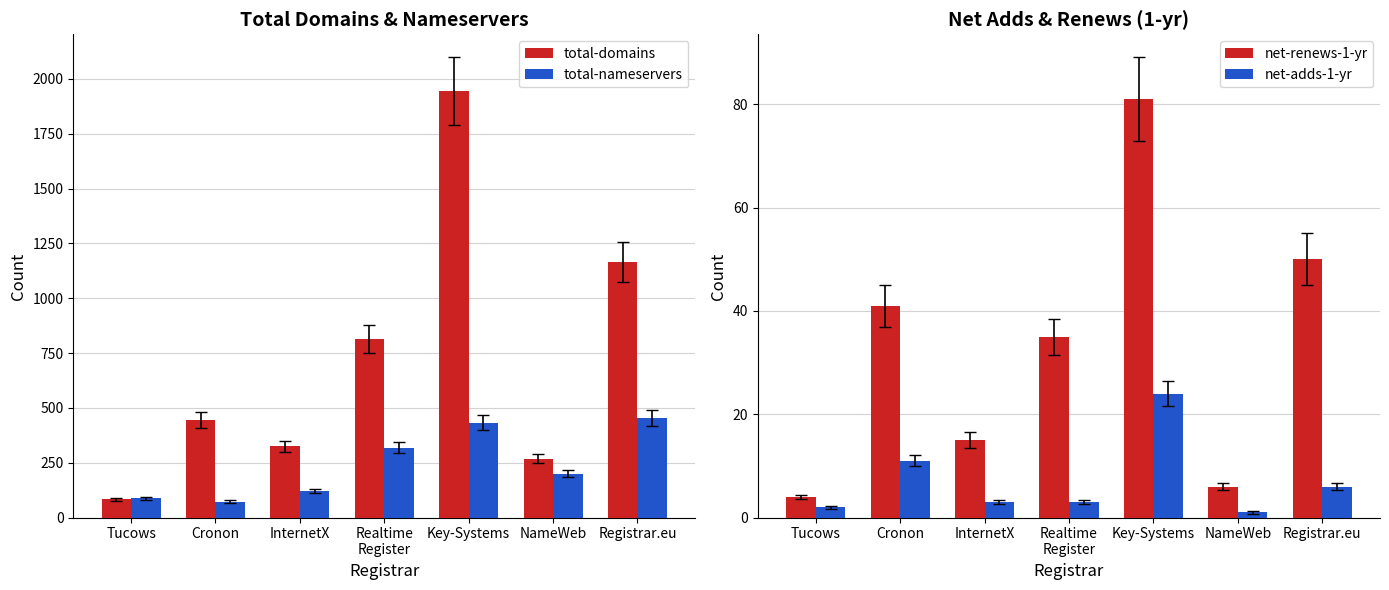

What is the label of the 1st bar from the left?

Tucows